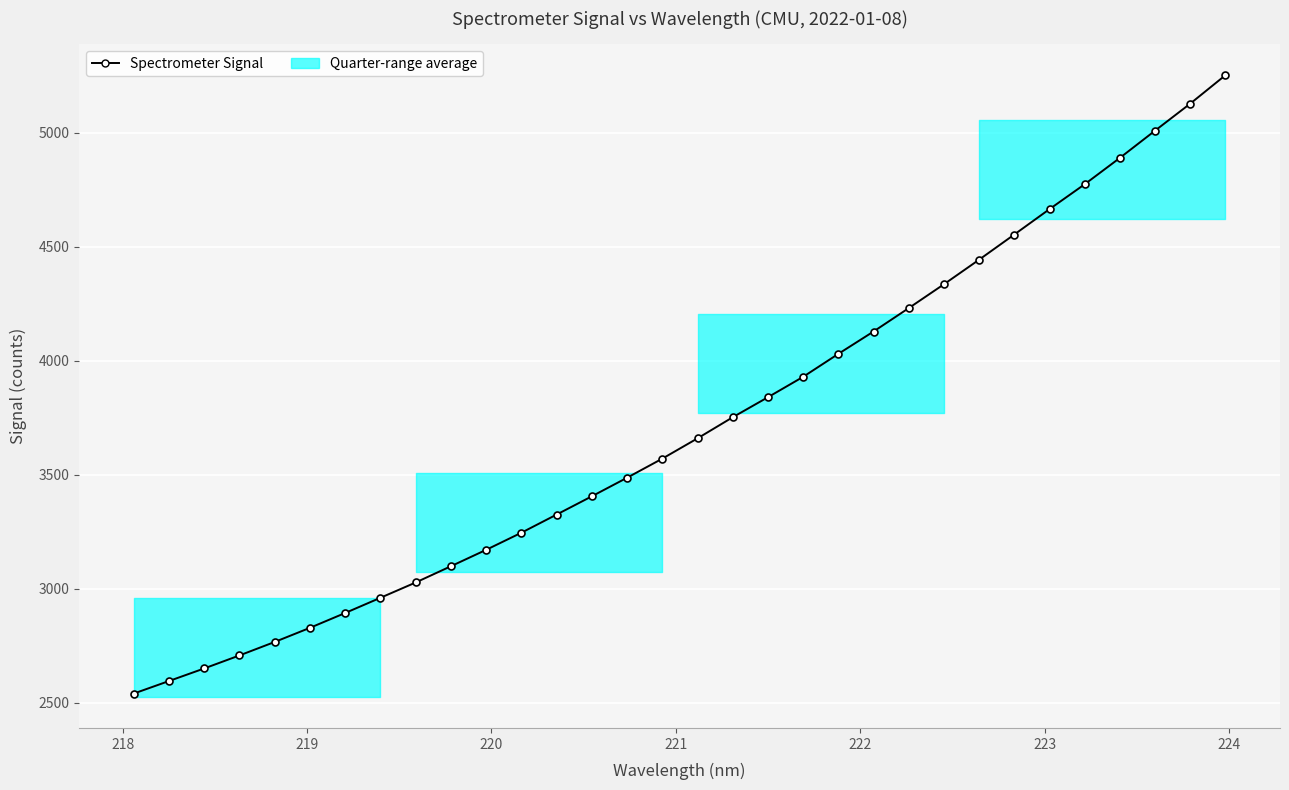

What is the greatest value displayed?

5252.1